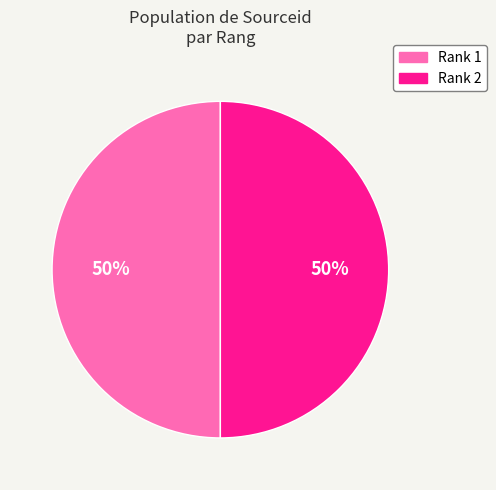

True or false: Rank 2 accounts for 44% of the total.

False